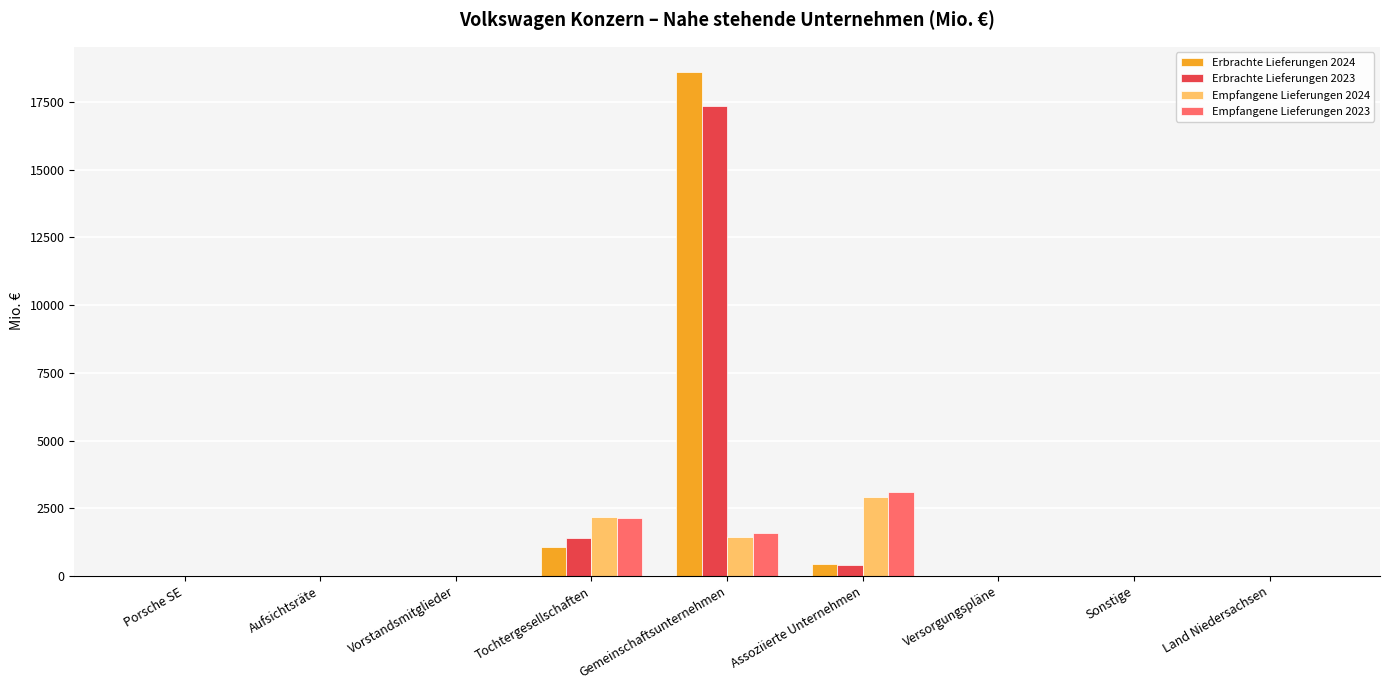

How many data points does each series have?

9